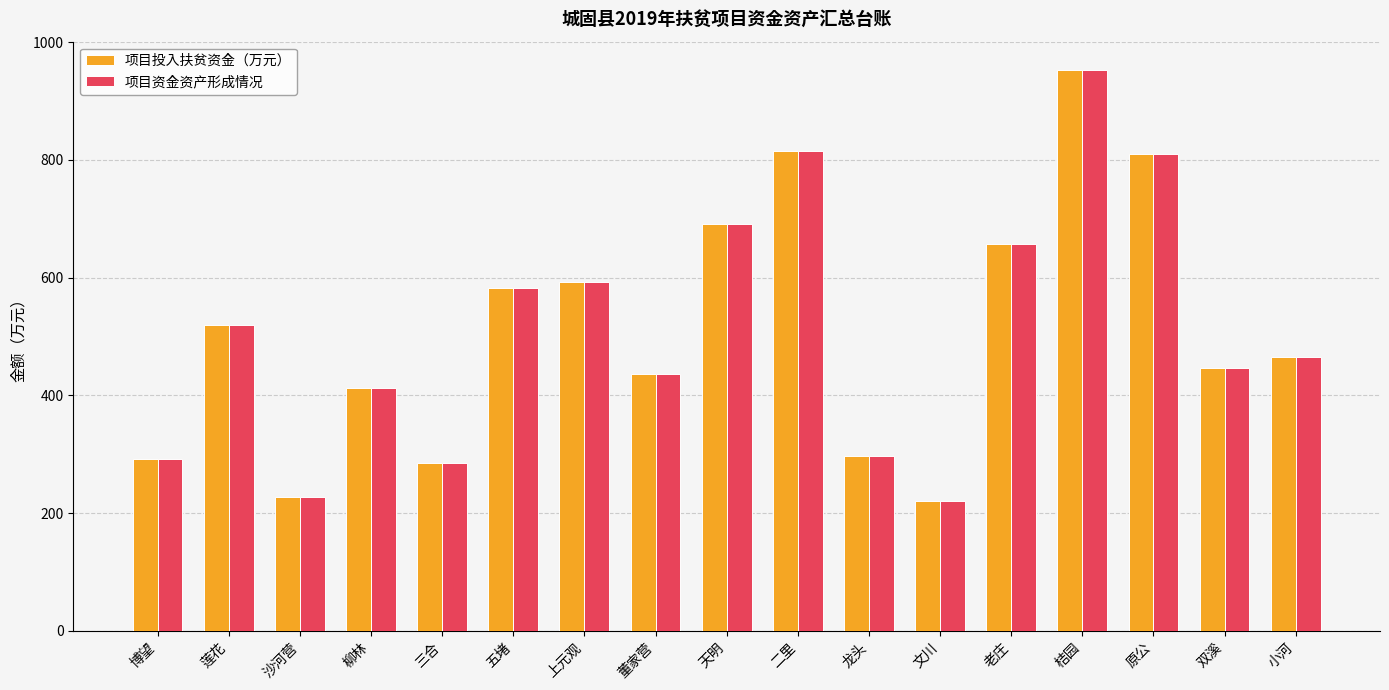

Count the number of categories in the chart.

17